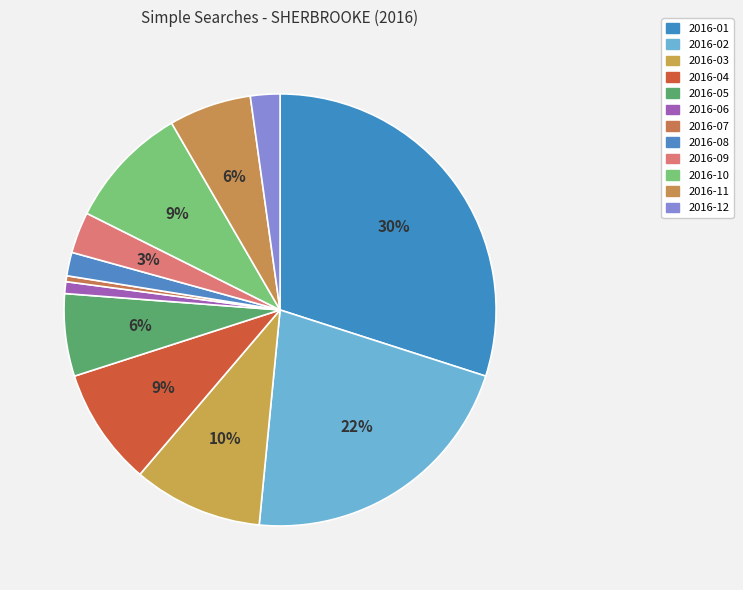

Combined, what portion of the pie is 2016-09 and 2016-07?

3.5%